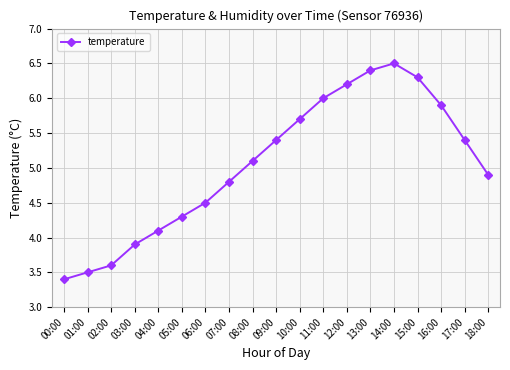

What is the average value?

5.0